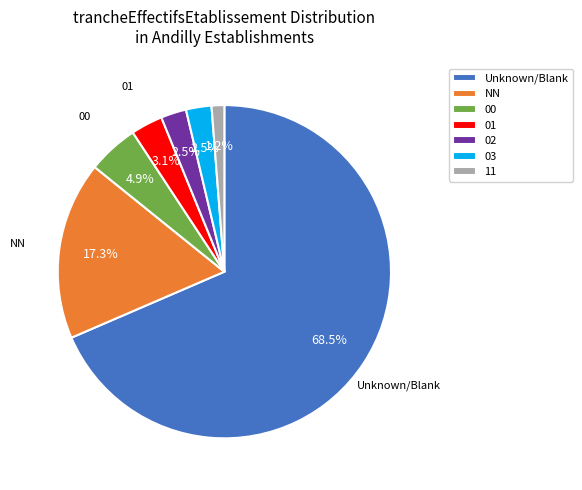

What percentage is the 11 slice, to the nearest percent?

1%